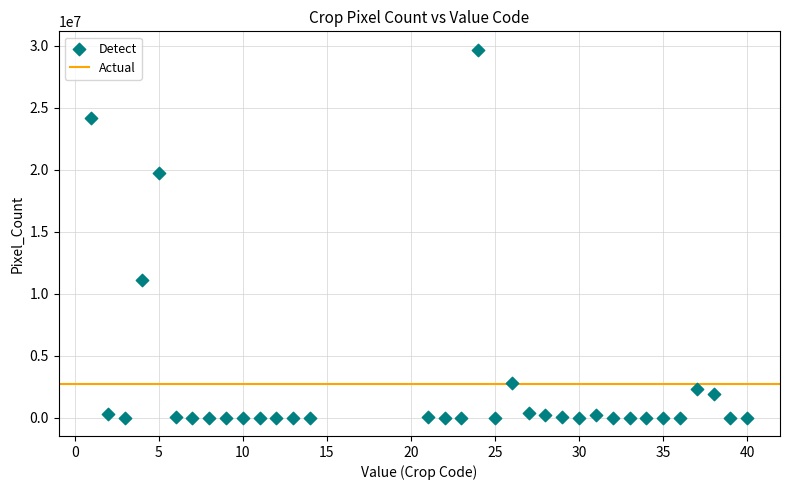

What is the range of X values (max minus min)?

39